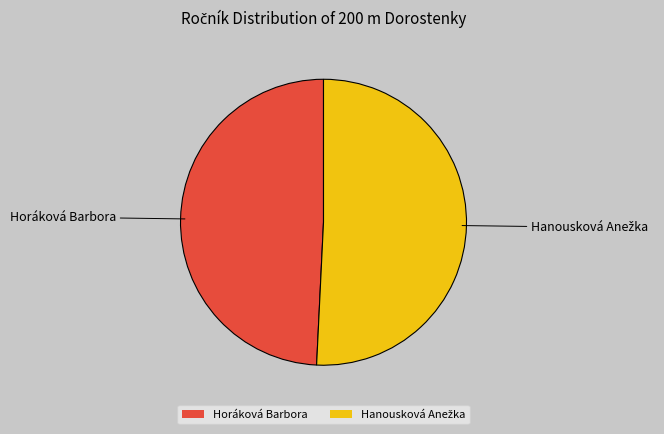

Which category has the smallest portion of the pie?

Horáková Barbora